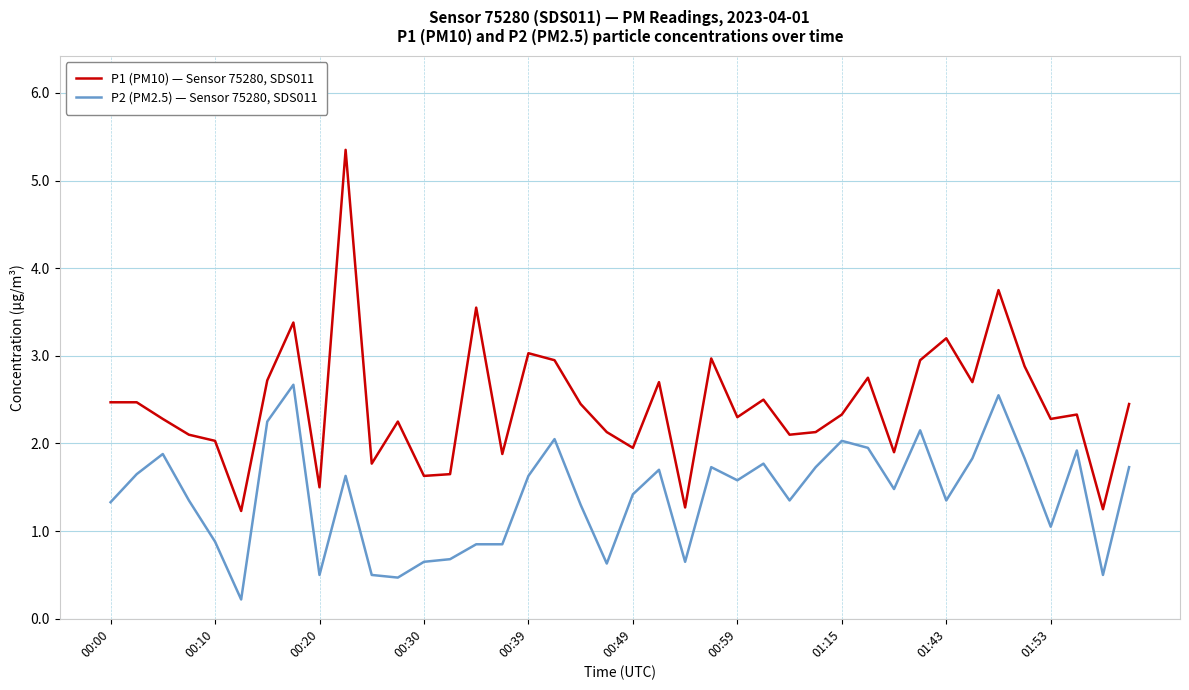

Rank the series by their maximum value, from highest to lowest.

P1 (PM10) — Sensor 75280, SDS011, P2 (PM2.5) — Sensor 75280, SDS011